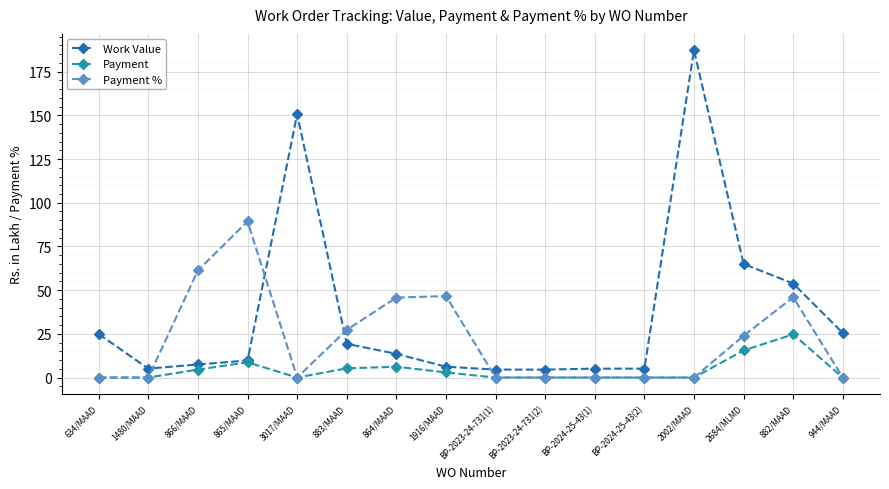

What is the sum of the Payment % values at 634/MAAD and 865/MAAD?

89.3